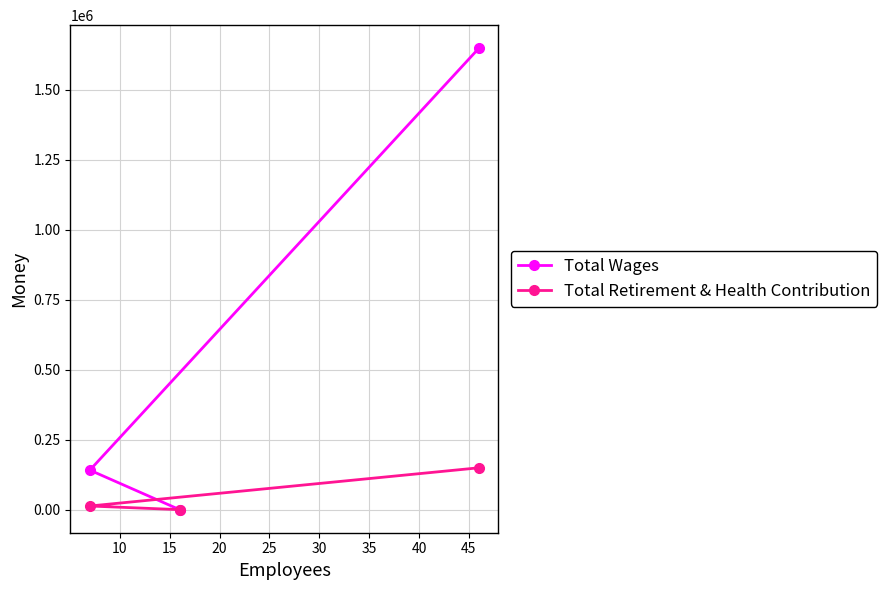

Which series has the largest total across all categories?

Total Wages